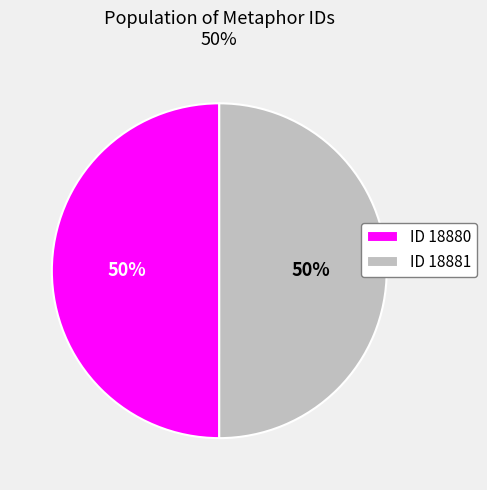

Is the sum of ID 18881 and ID 18880 greater than half?

Yes